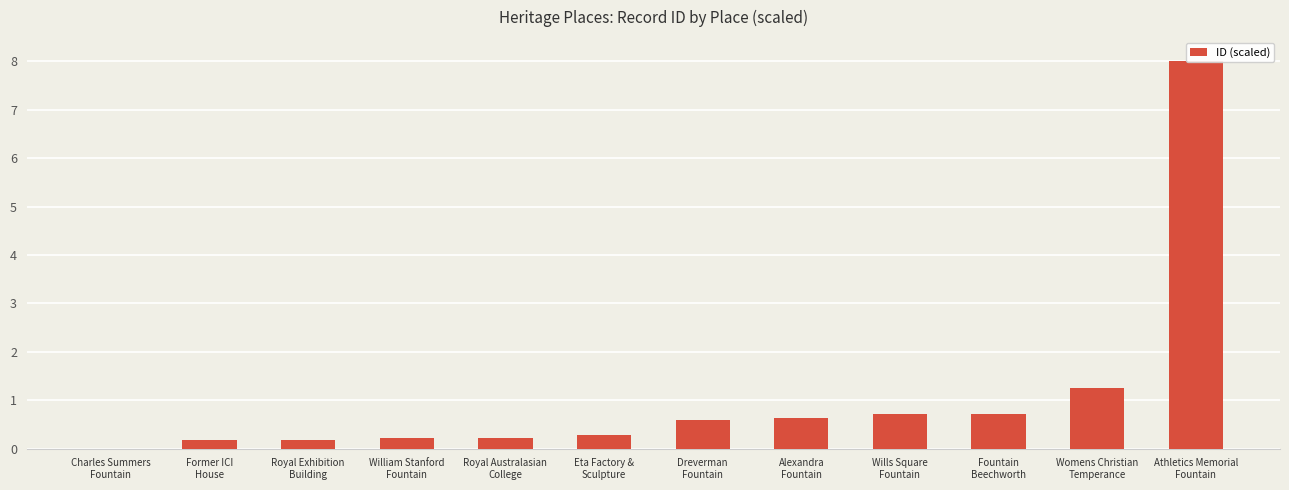

How many bars are there in total?

12